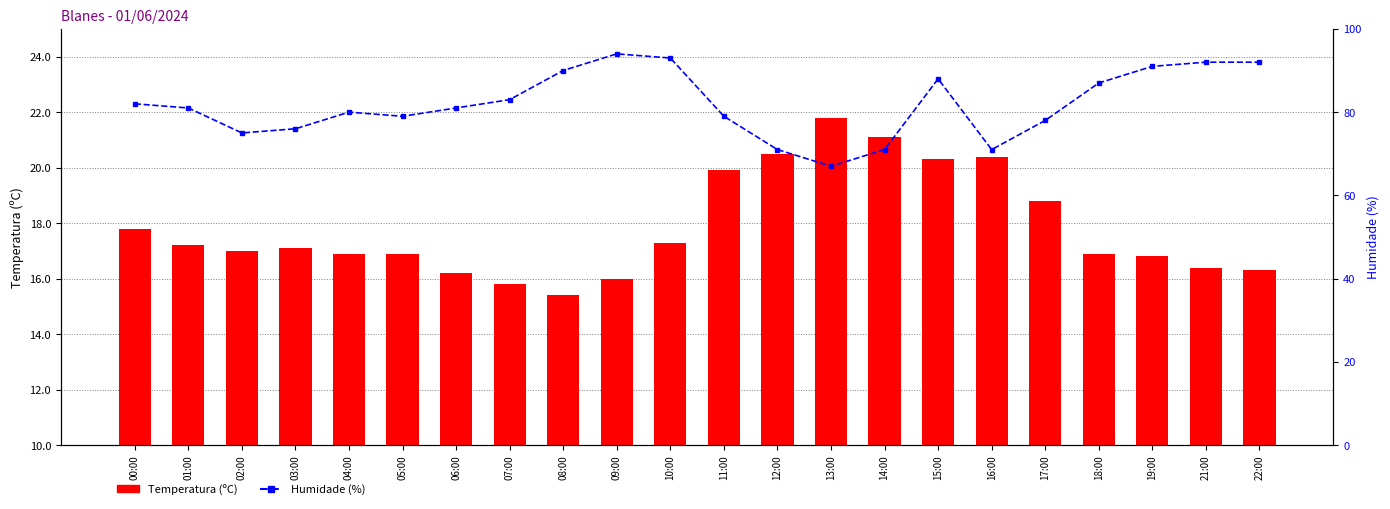

What is the label of the 14th bar from the left?

13:00